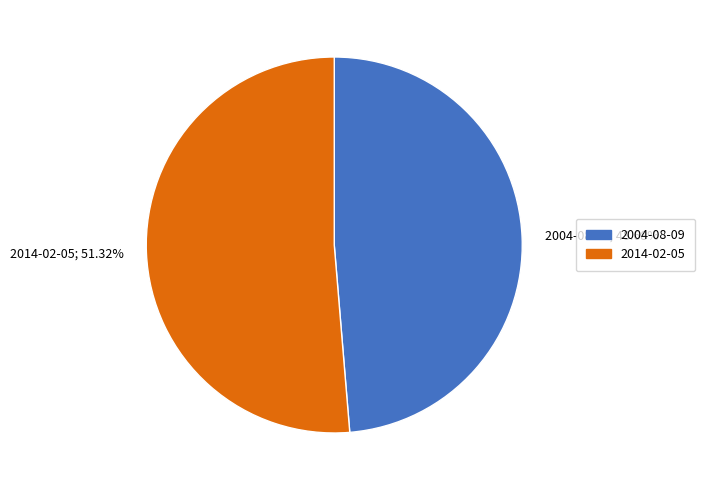

What percentage do 2014-02-05 and 2004-08-09 together represent?

100.0%